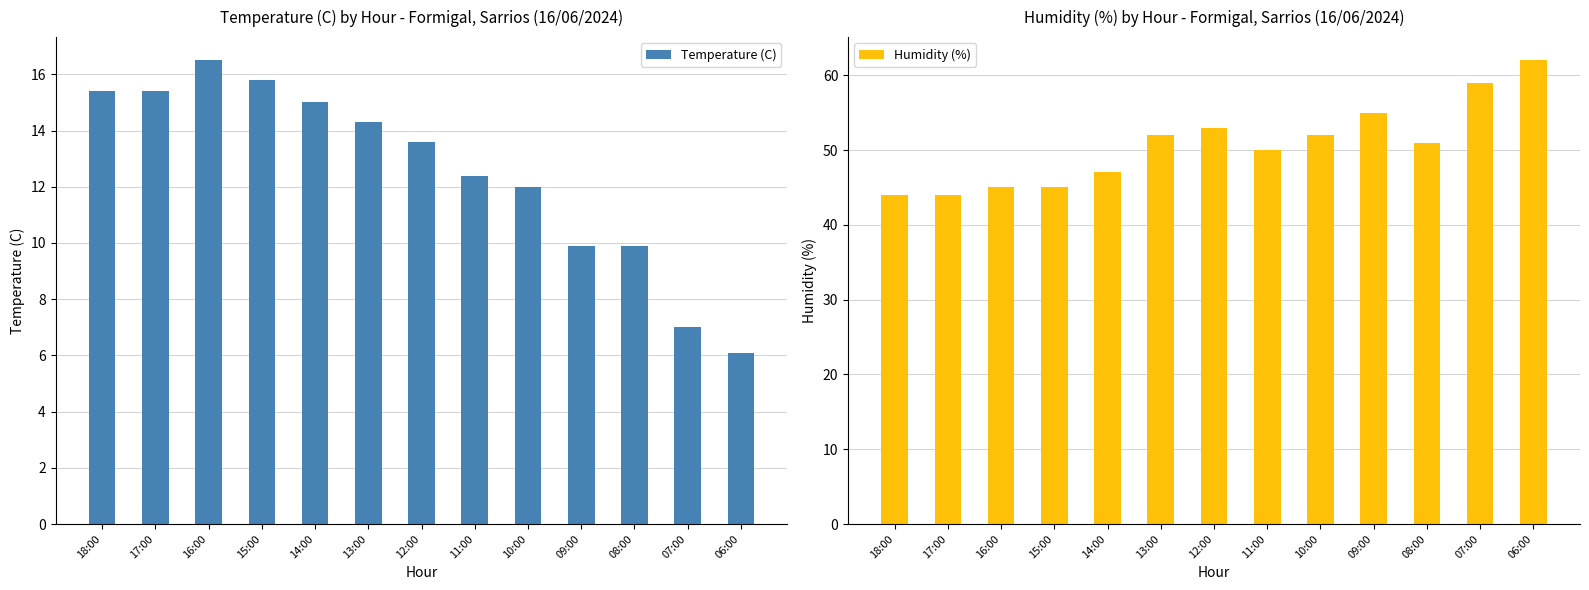

Rank the series by their average value, from lowest to highest.

Temperature (C), Humidity (%)